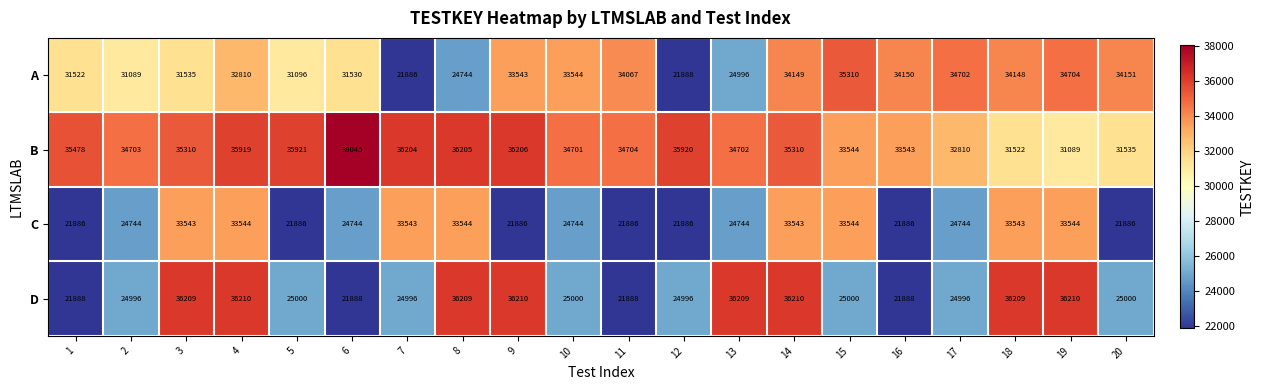

What is the maximum value shown in the chart?

38045